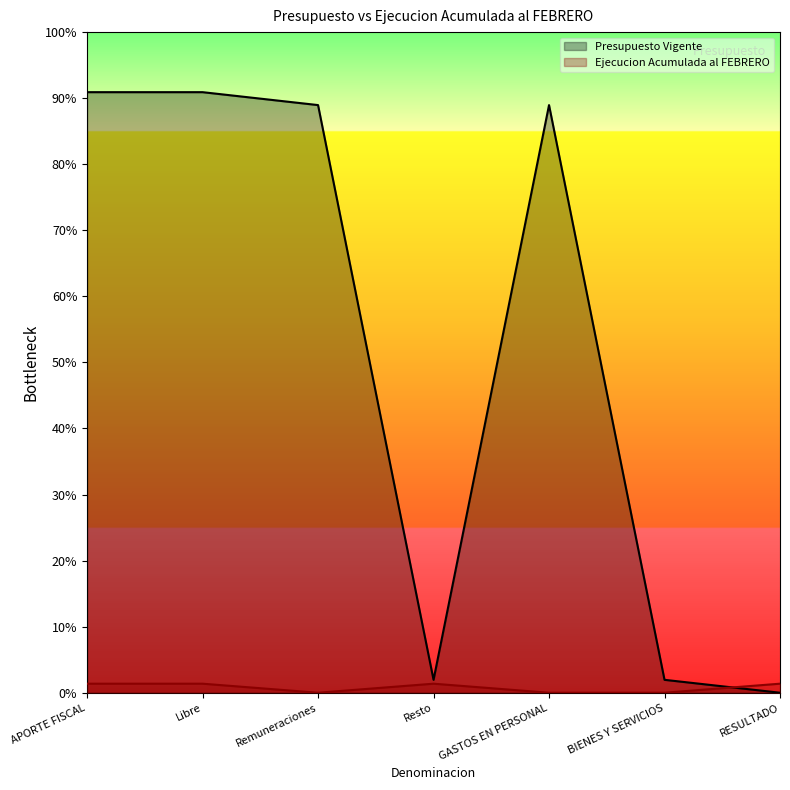

What are all the series names shown in the legend?

Presupuesto Vigente, Ejecucion Acumulada al FEBRERO